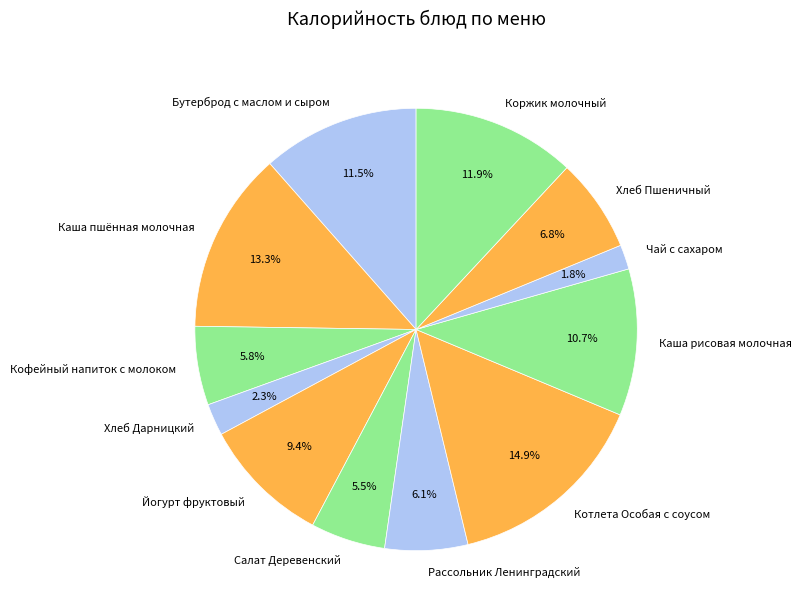

Between Салат Деревенский and Коржик молочный, which is larger?

Коржик молочный